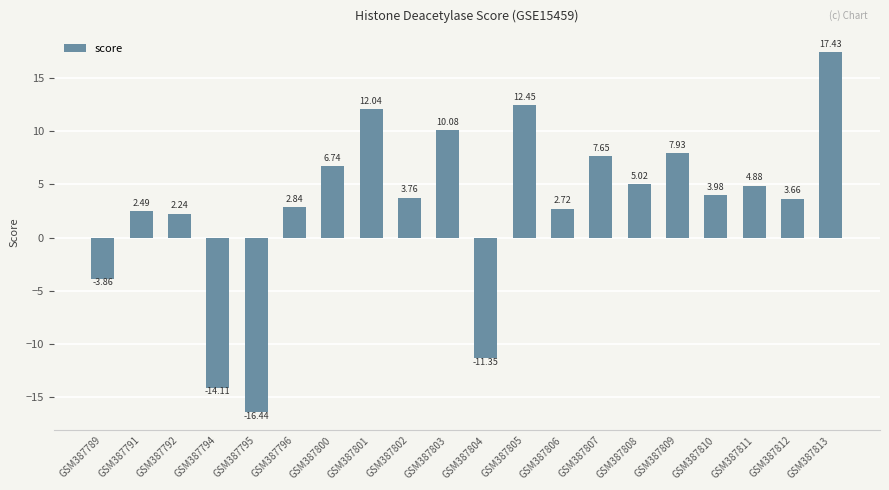

What is the change in value from GSM387806 to GSM387807?

+4.9